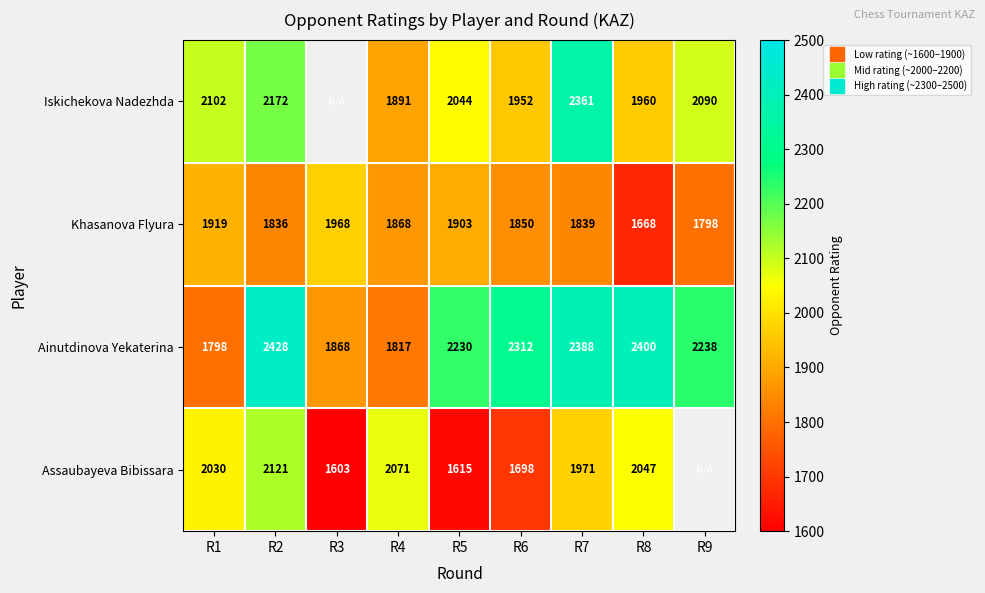

At which label does Iskichekova Nadezhda reach its minimum?

R4